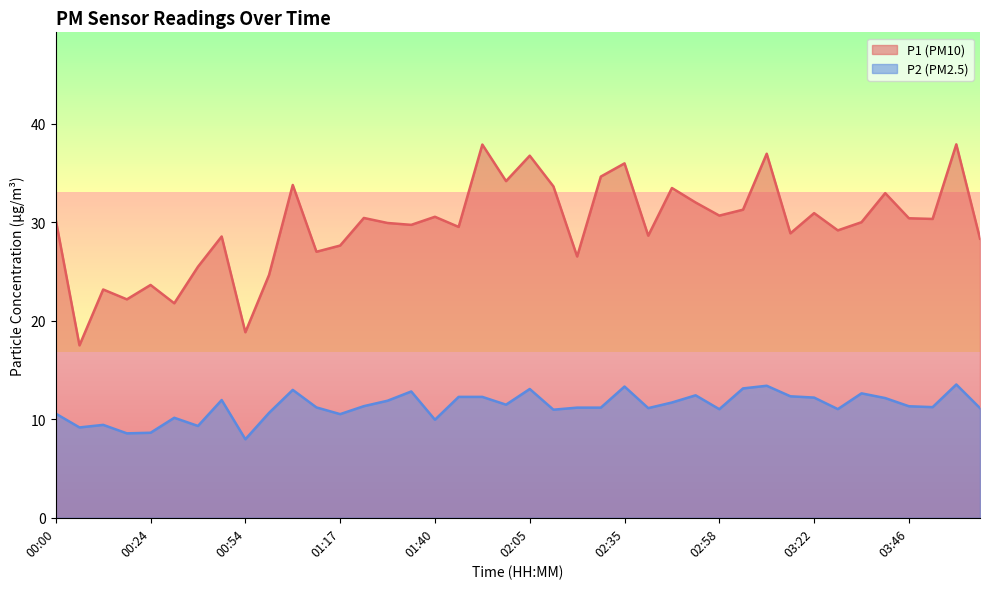

Rank the categories by P2 value from lowest to highest.

00:54, 00:18, 00:24, 00:06, 00:42, 00:12, 01:40, 00:36, 01:17, 00:00, 01:00, 02:17, 02:58, 03:28, 02:41, 04:03, 02:23, 02:29, 01:11, 03:52, 03:46, 01:23, 01:59, 02:47, 01:29, 00:48, 03:40, 03:22, 01:46, 01:52, 03:16, 02:53, 03:34, 01:35, 01:05, 02:05, 03:04, 02:35, 03:10, 03:57